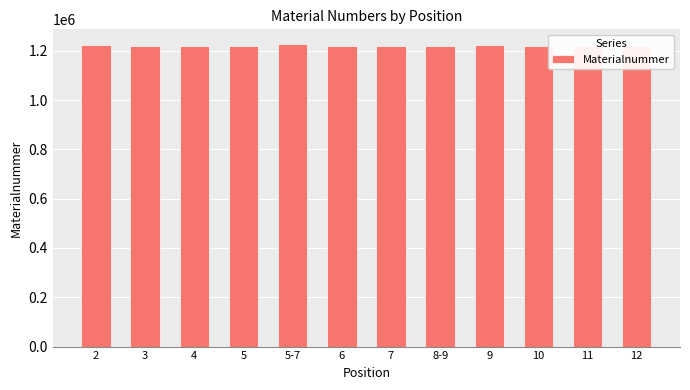

What is the average value?

1221299